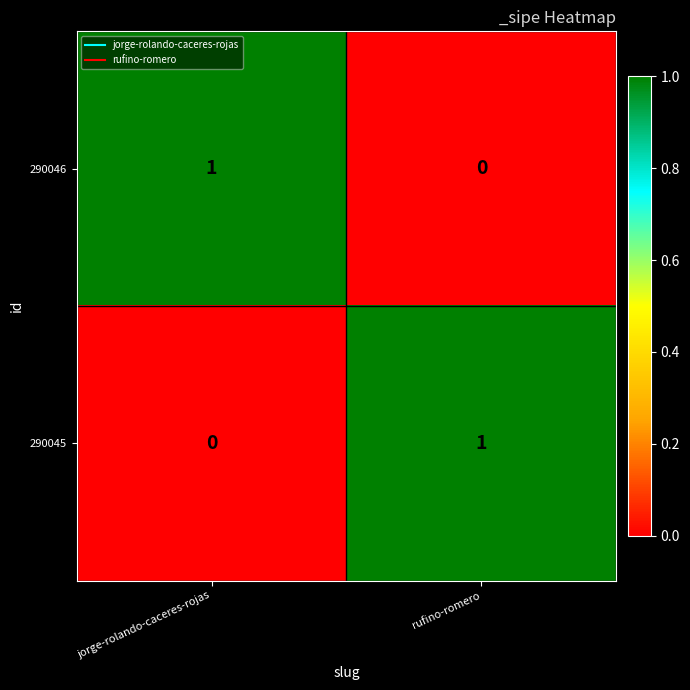

What is the maximum value shown in the chart?

1